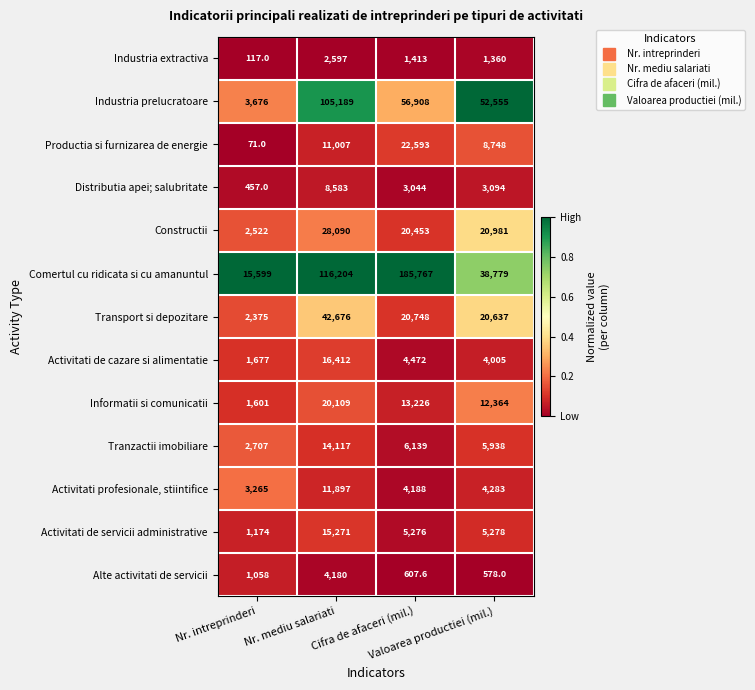

What is the maximum value for Distributia apei; salubritate?

8583.0